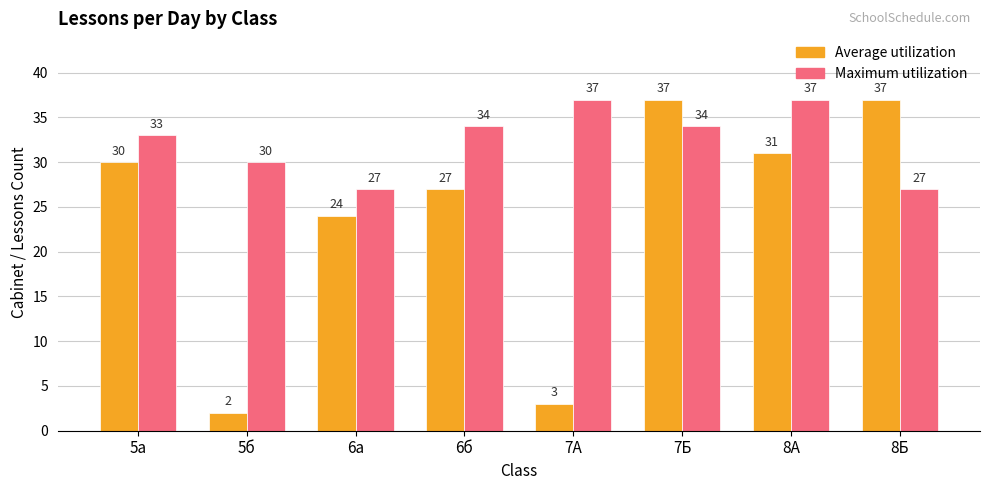

What are all the series names shown in the legend?

Average utilization, Maximum utilization